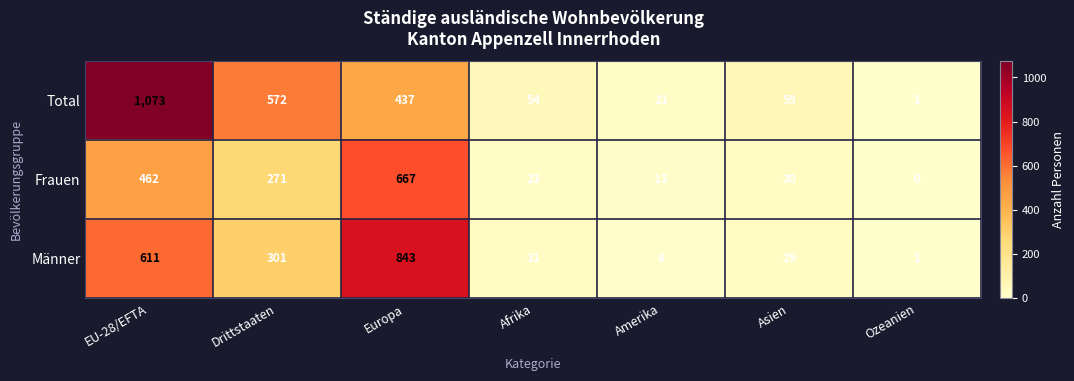

What is the highest value of the Total series?

1073